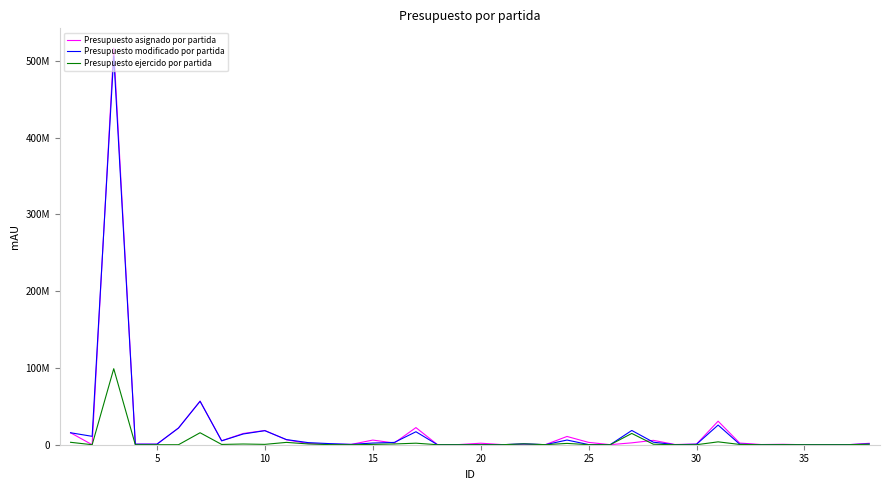

List the series in order of their peak value, lowest first.

Presupuesto ejercido por partida, Presupuesto modificado por partida, Presupuesto asignado por partida